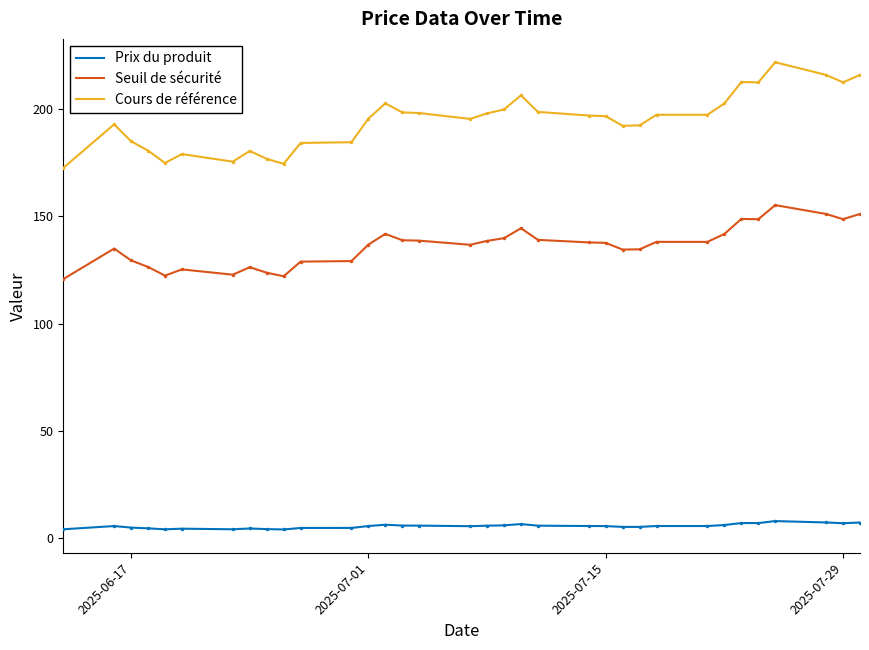

Is this an area chart (filled region under the line)?

No